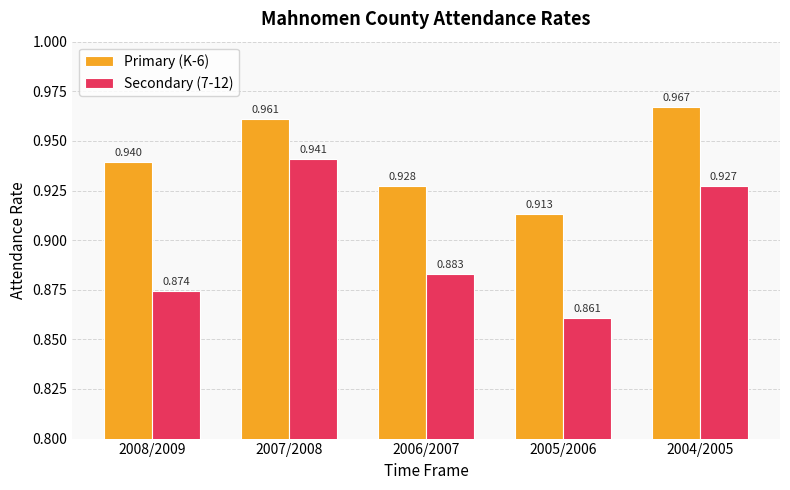

How many data points does each series have?

5